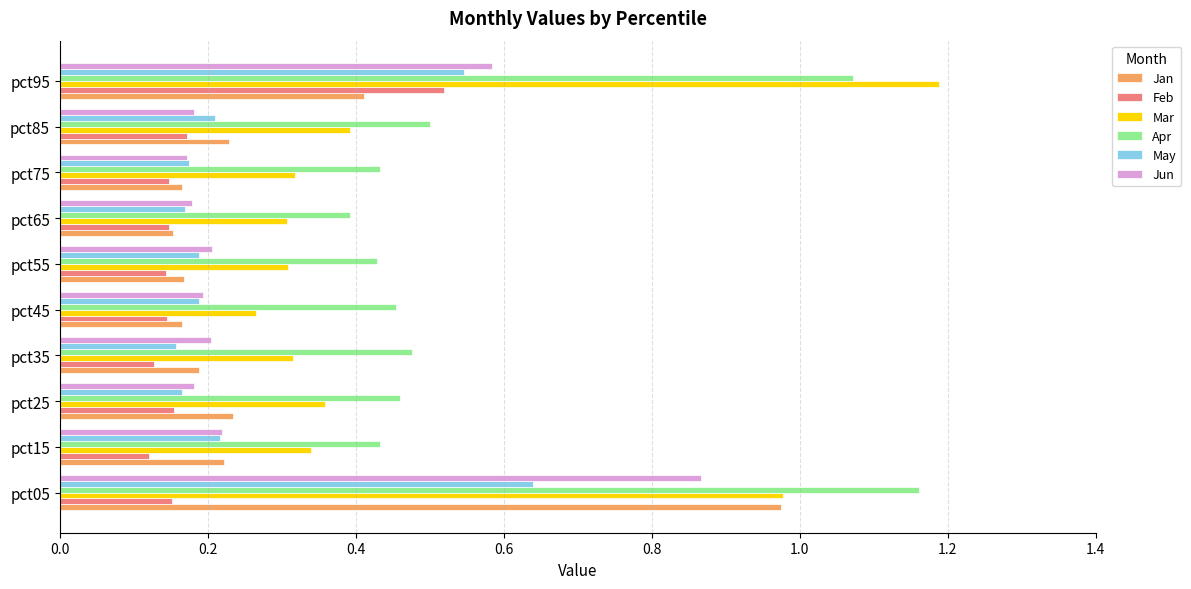

List the series in order of their peak value, highest first.

Mar, Apr, Jan, Jun, May, Feb